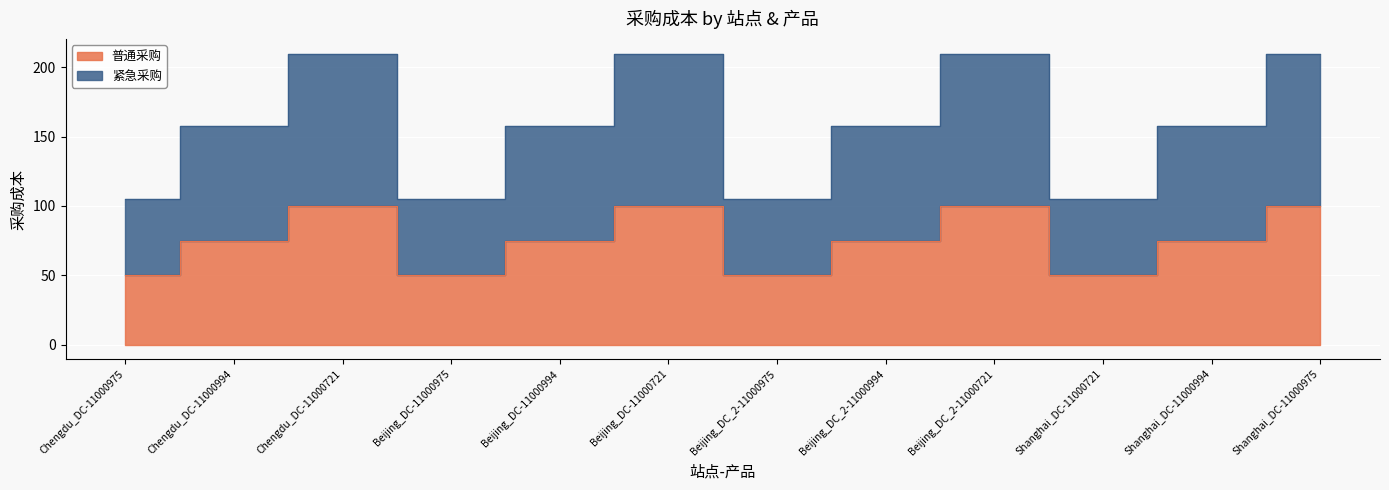

Between Shanghai_DC-11000994 and Chengdu_DC-11000975, which is larger?

Shanghai_DC-11000994